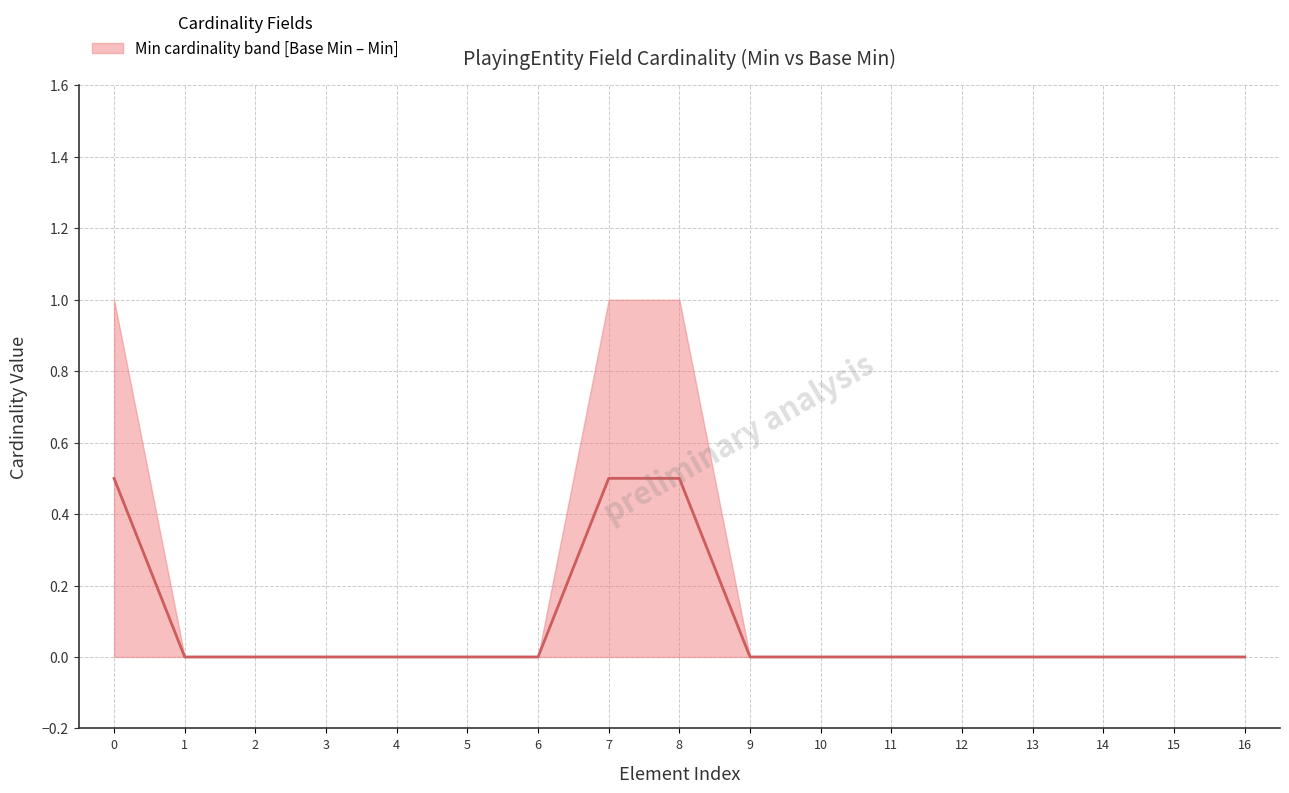

Is it true that the value at 15 is 0.3?

False